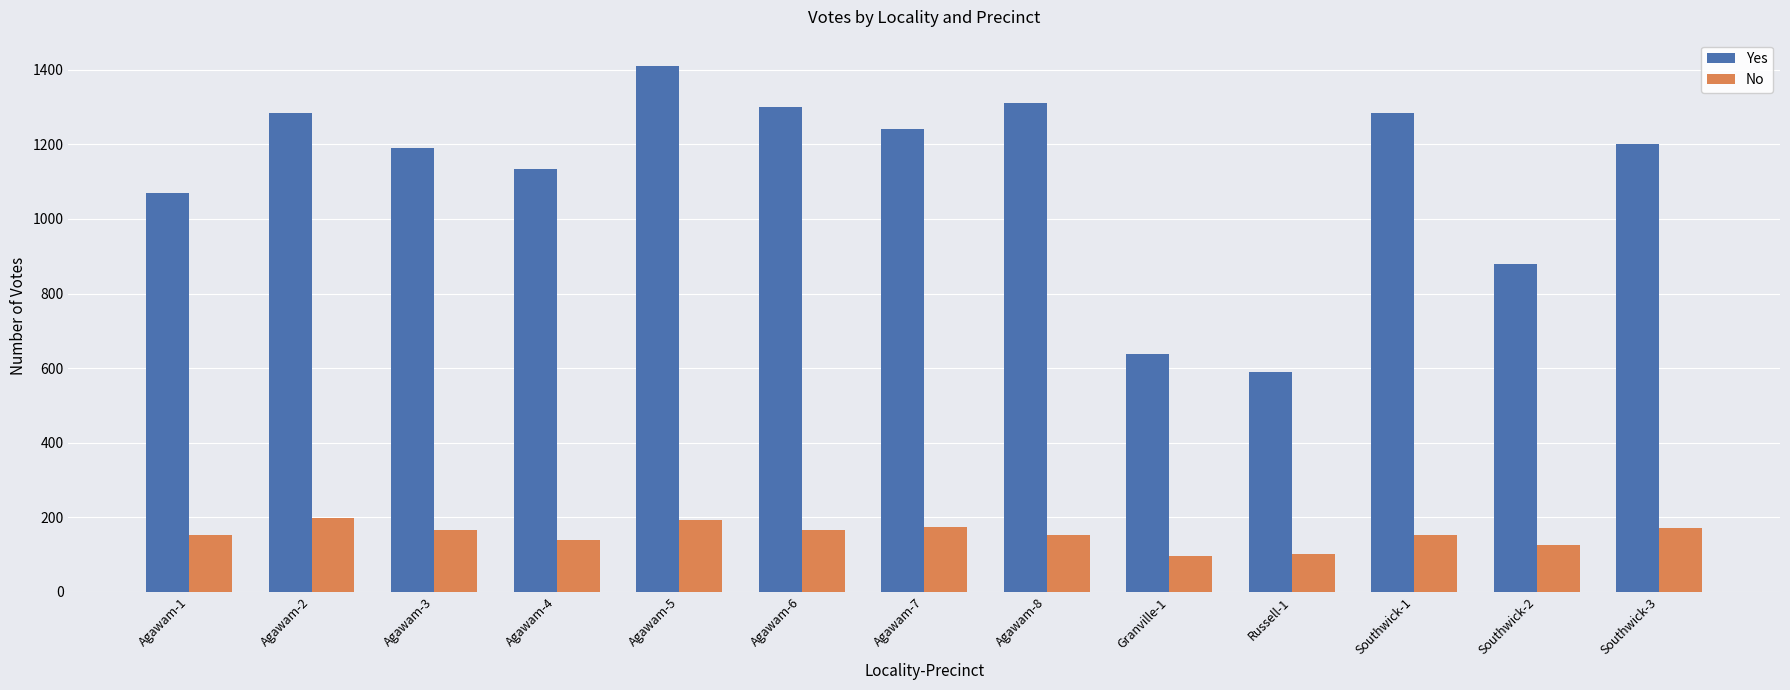

How many distinct data groups are displayed?

2